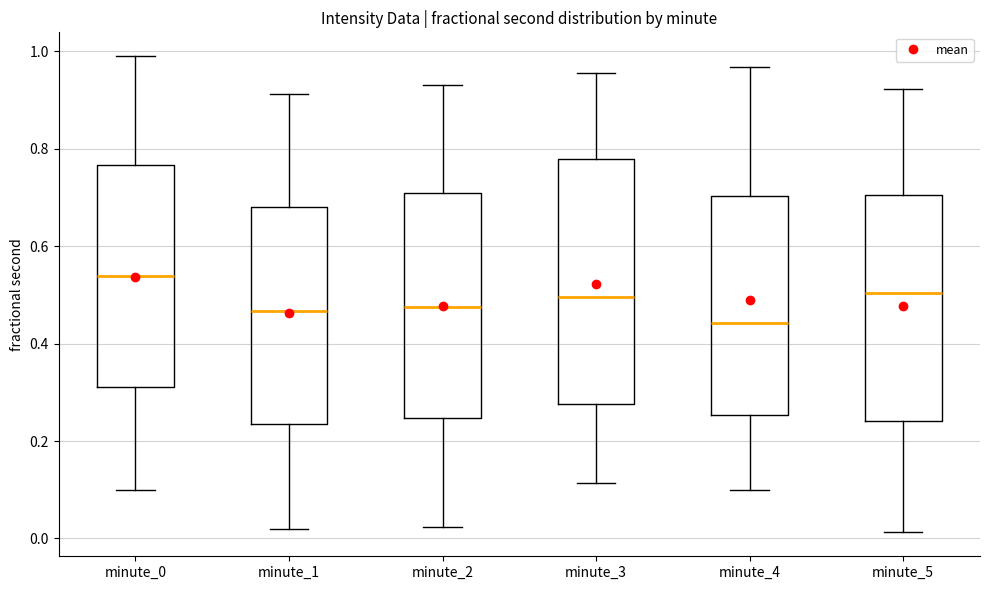

Comparing the boxes themselves (not the whiskers), which one is the tallest?

minute_3